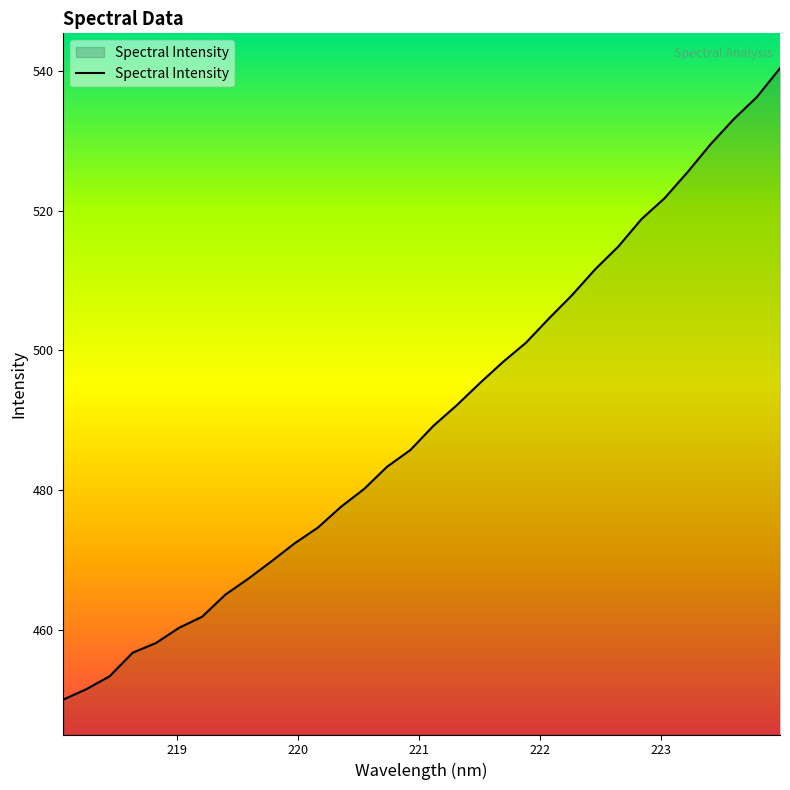

What is the difference between the maximum and minimum values?

90.5